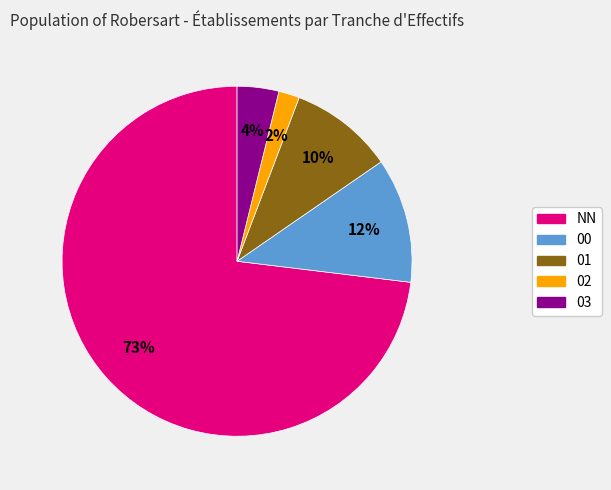

To the nearest percent, what percentage of the pie is 02?

2%